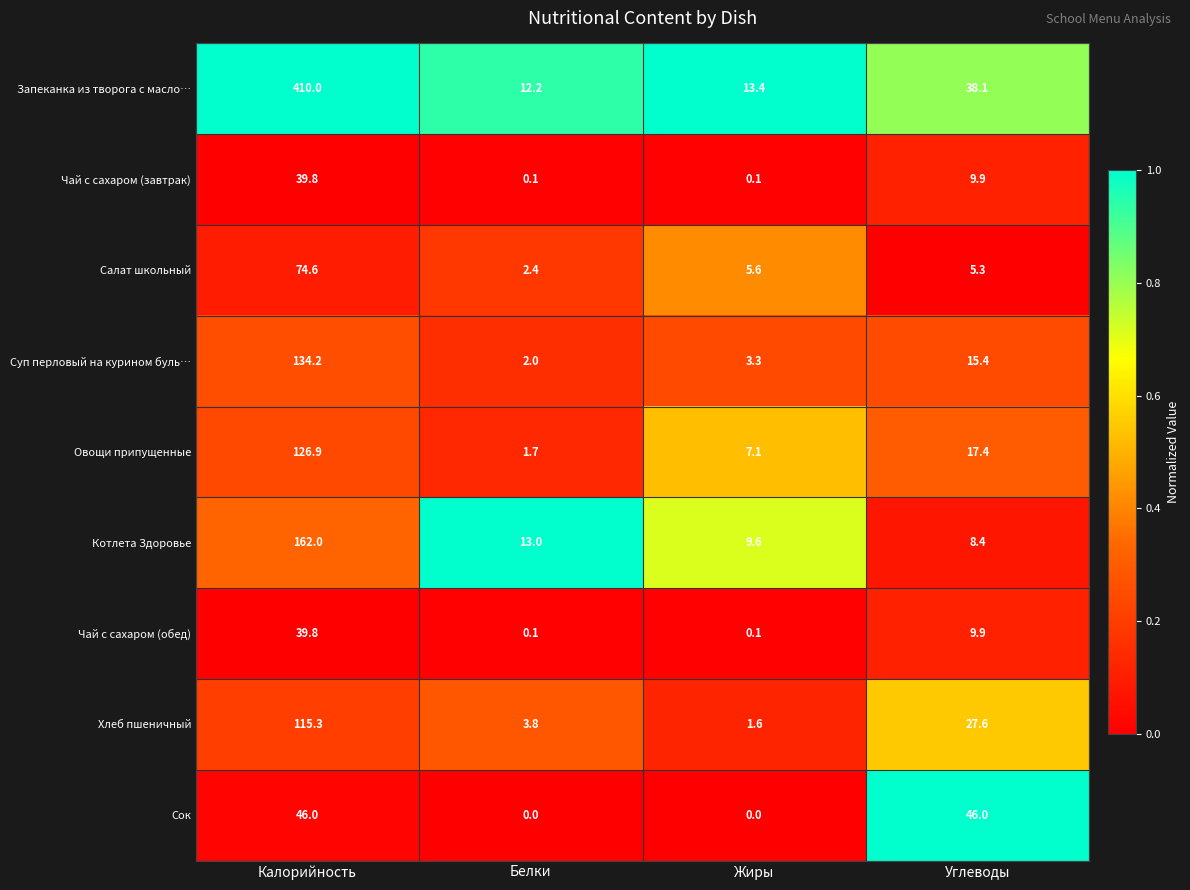

Where does the Котлета Здоровье series first go above 13?

Калорийность